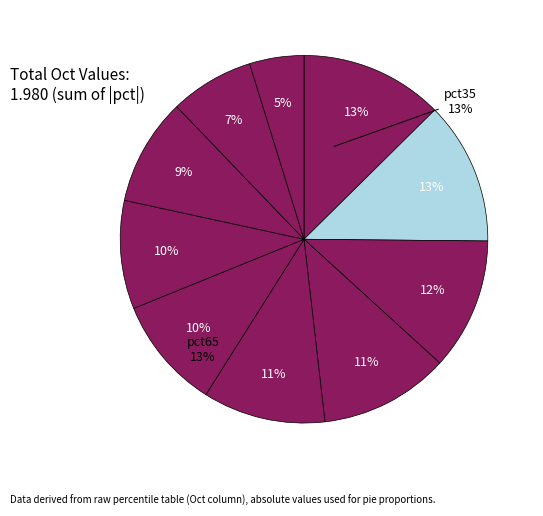

The pct65 slice represents 13% of the pie. True or false?

True